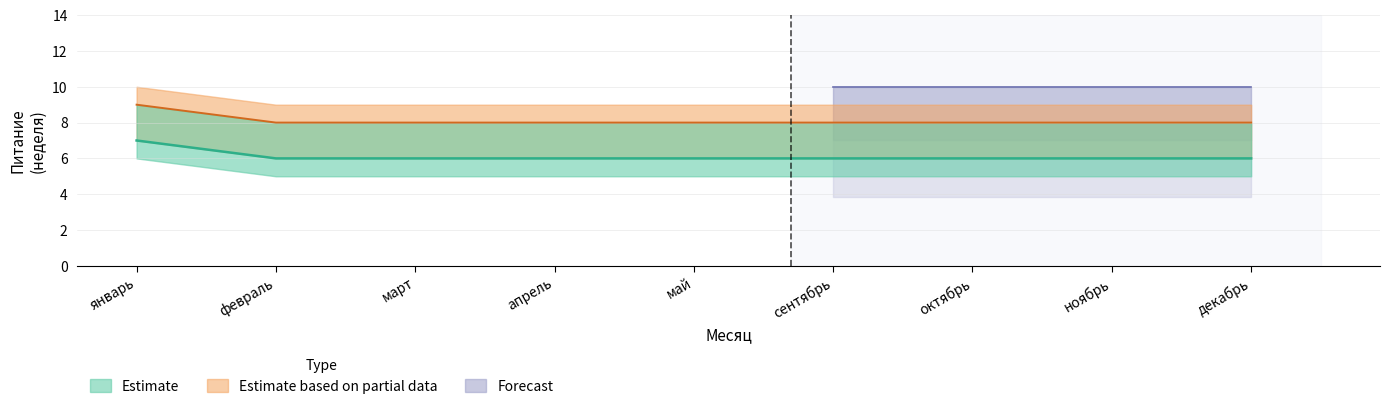

Which series has the widest spread of values?

Estimate